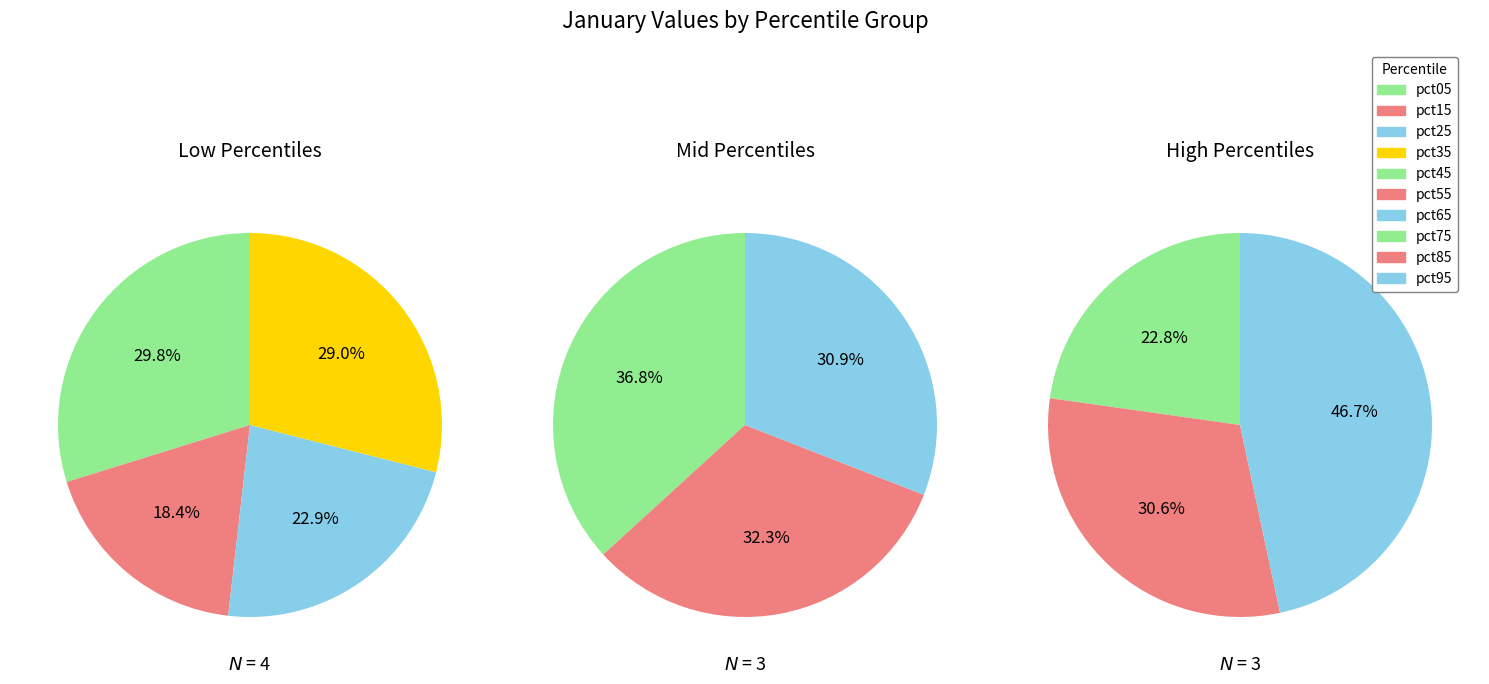

Which slice is the smallest?

pct15